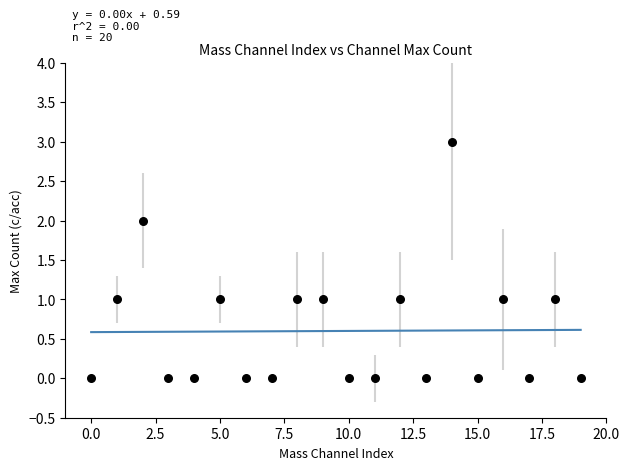

What is the range of Y values (max minus min)?

3